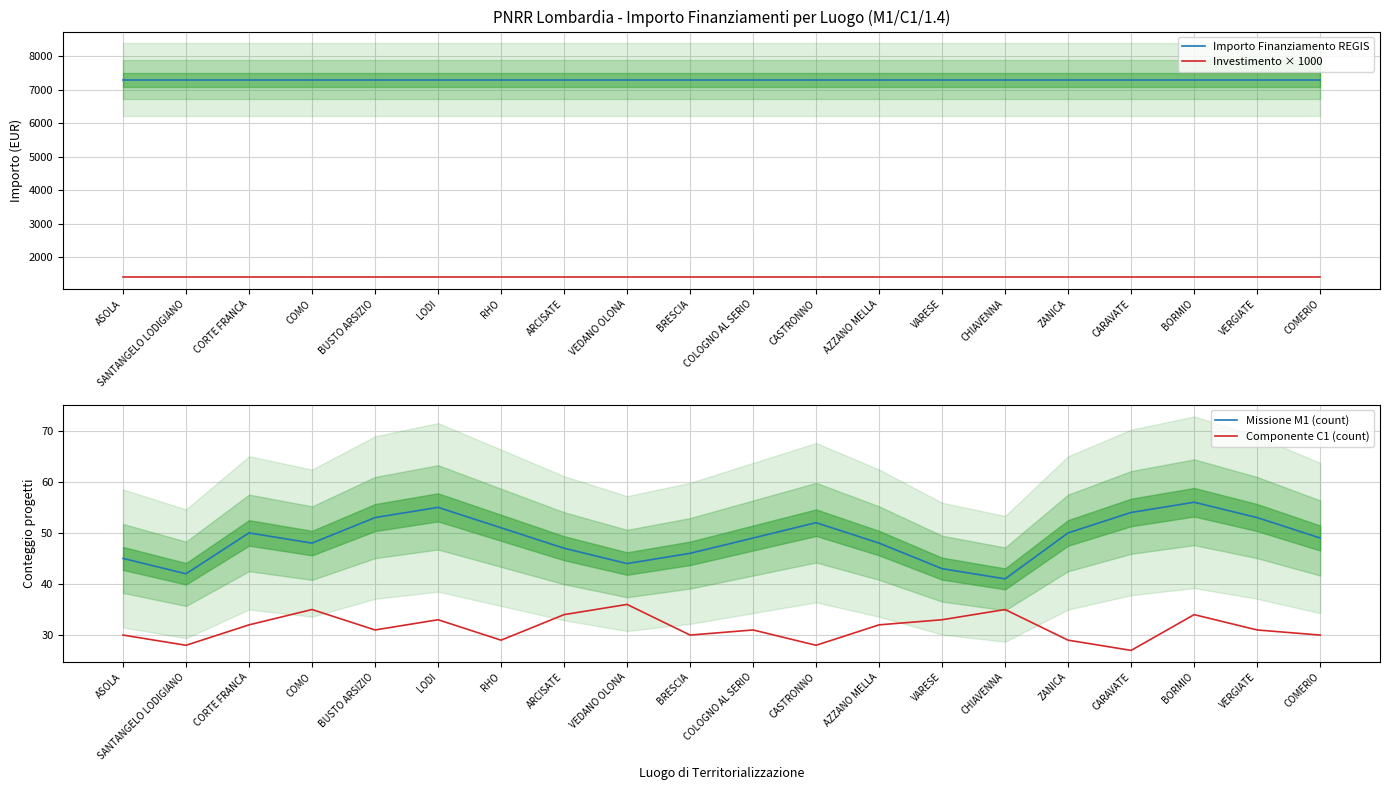

At how many categories does at least one series exceed 2724?

20